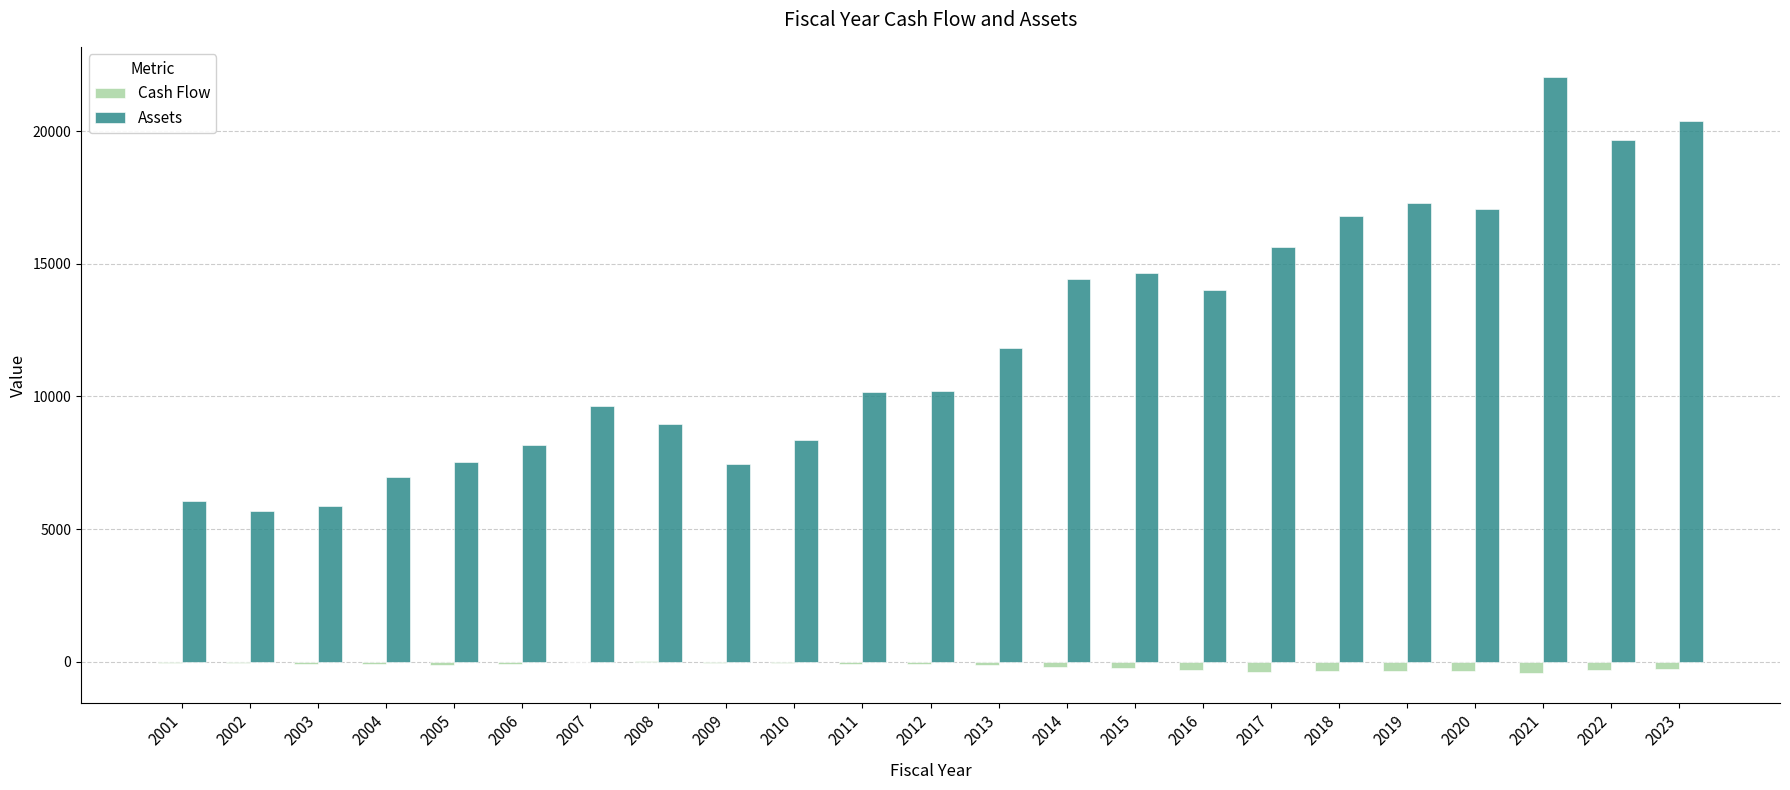

The value of Cash Flow at 2016 is -295.5. True or false?

True